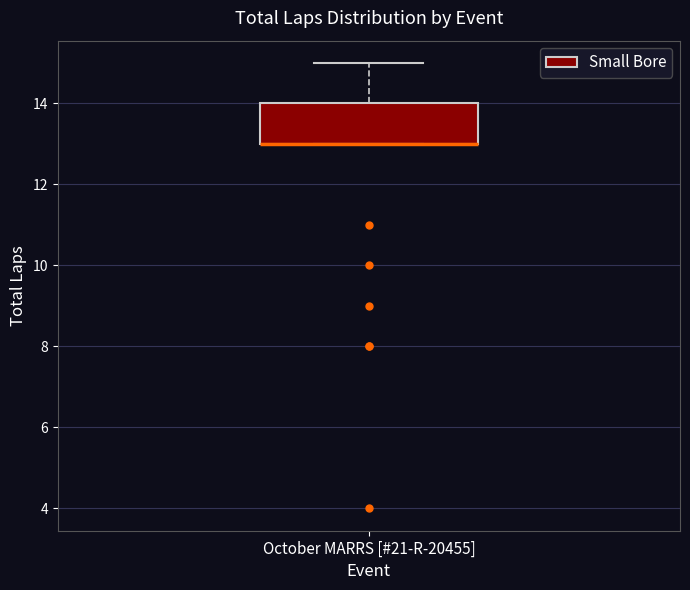

Read this box plot against the y-axis: the position of the median line, the range covered by the box, and the ends of both whiskers. The values are not printed on the chart, so give them approximately, as read against the axis.

median 13 (drawn on the box's lower edge), box 13 to 14, whiskers 13 to 15